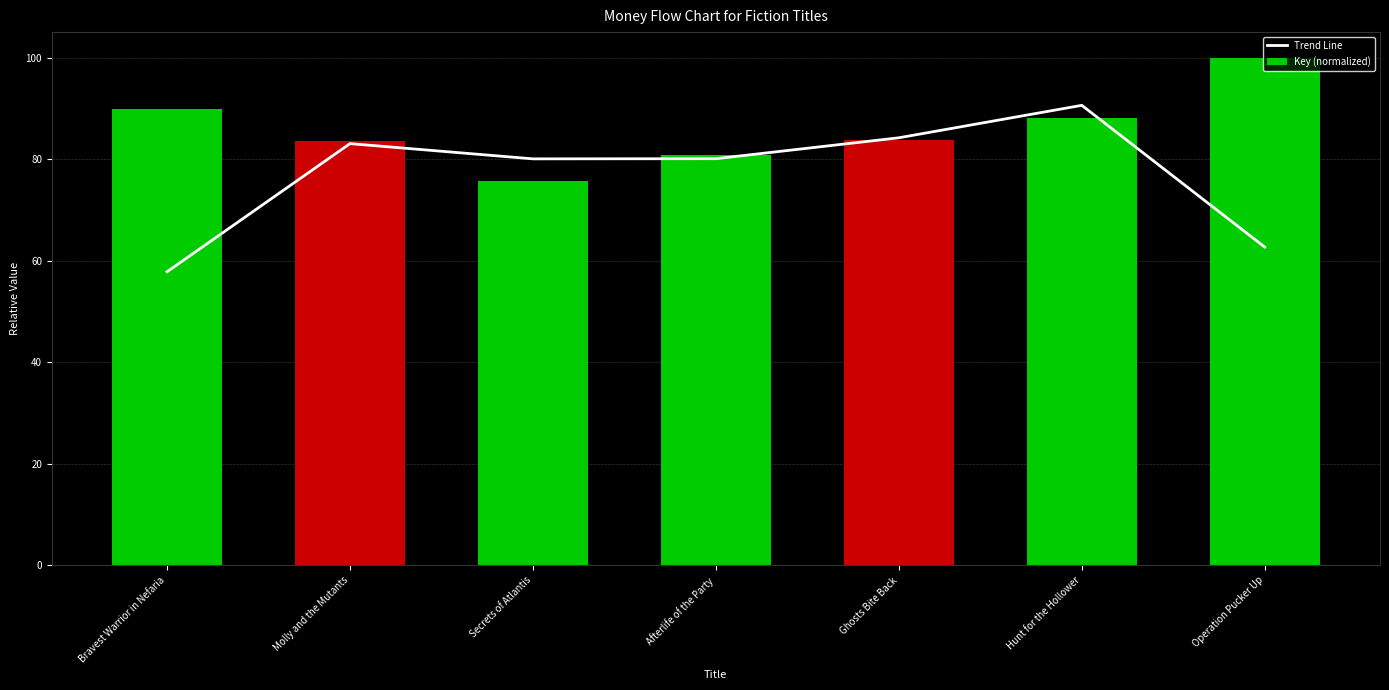

How many values in the Trend Line series exceed 80?

5